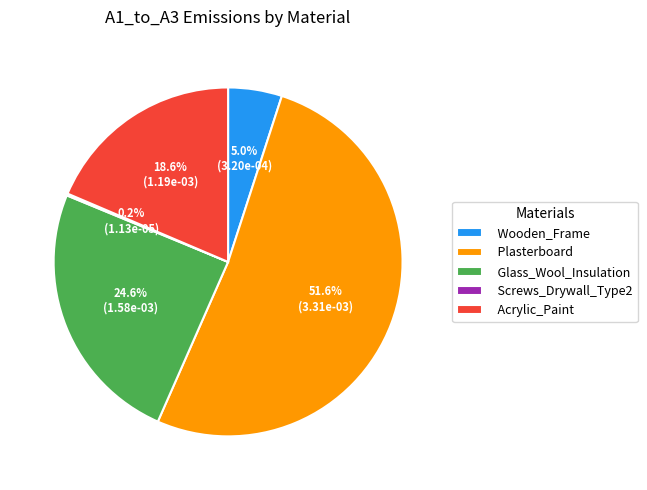

What is the largest slice in the pie chart?

Plasterboard